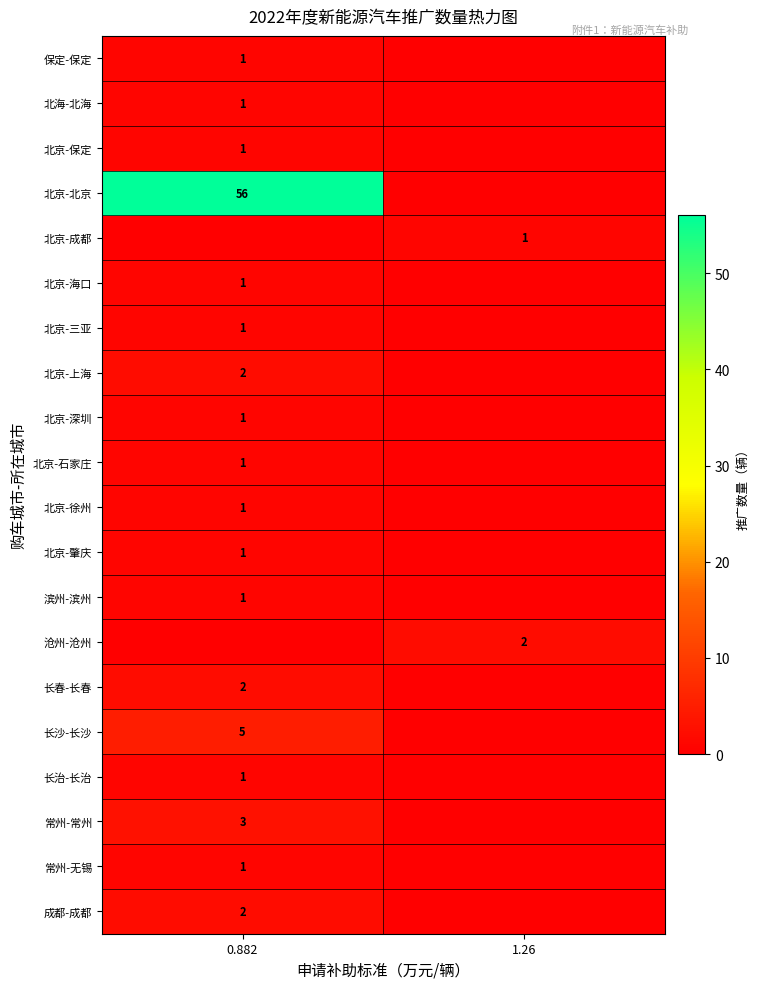

Is the value of 长春-长春 at 0.882 greater than the value of 长沙-长沙 at 0.882?

No